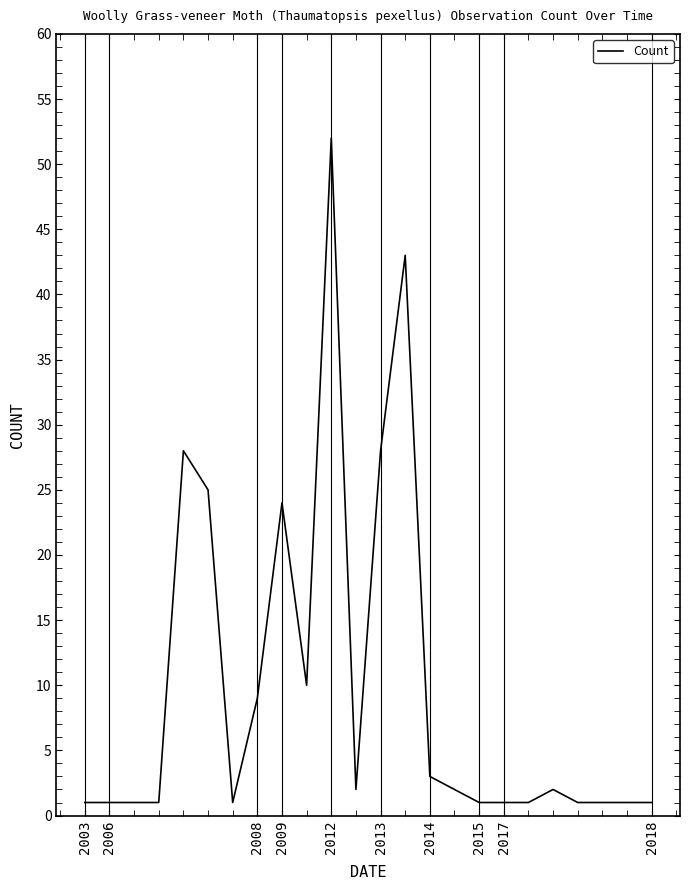

What is the difference between the second highest and minimum values?

42